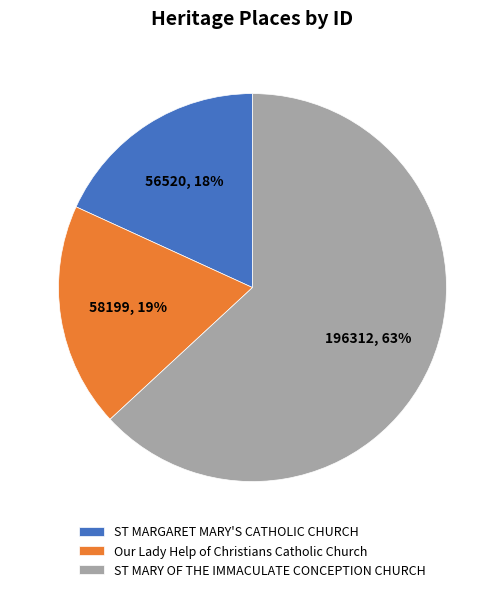

Rank the categories by value from highest to lowest.

ST MARY OF THE IMMACULATE CONCEPTION CHURCH, Our Lady Help of Christians Catholic Church, ST MARGARET MARY'S CATHOLIC CHURCH